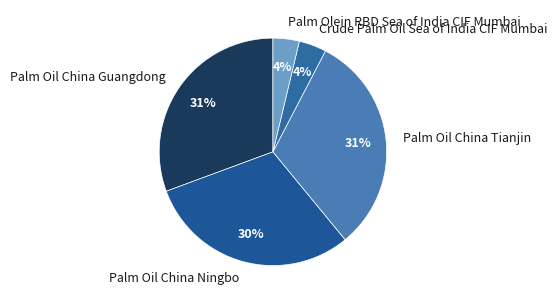

Does Crude Palm Oil Sea of India CIF Mumbai represent more than half of the total?

No